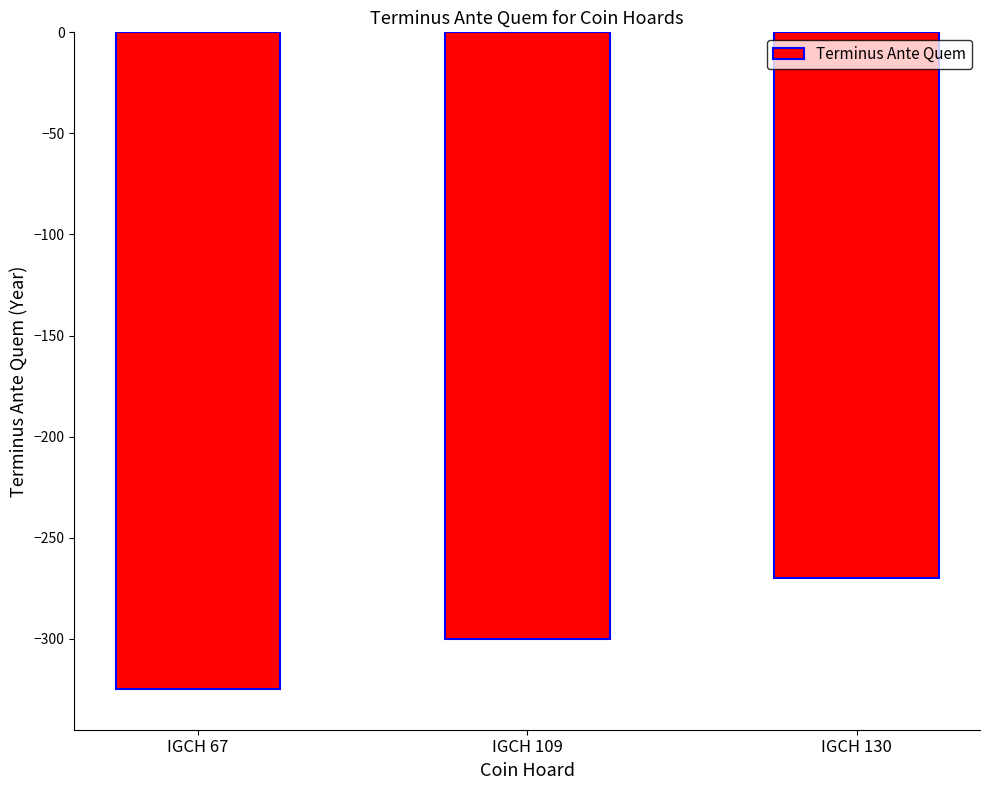

List the labels in order of value, largest first.

IGCH 130, IGCH 109, IGCH 67